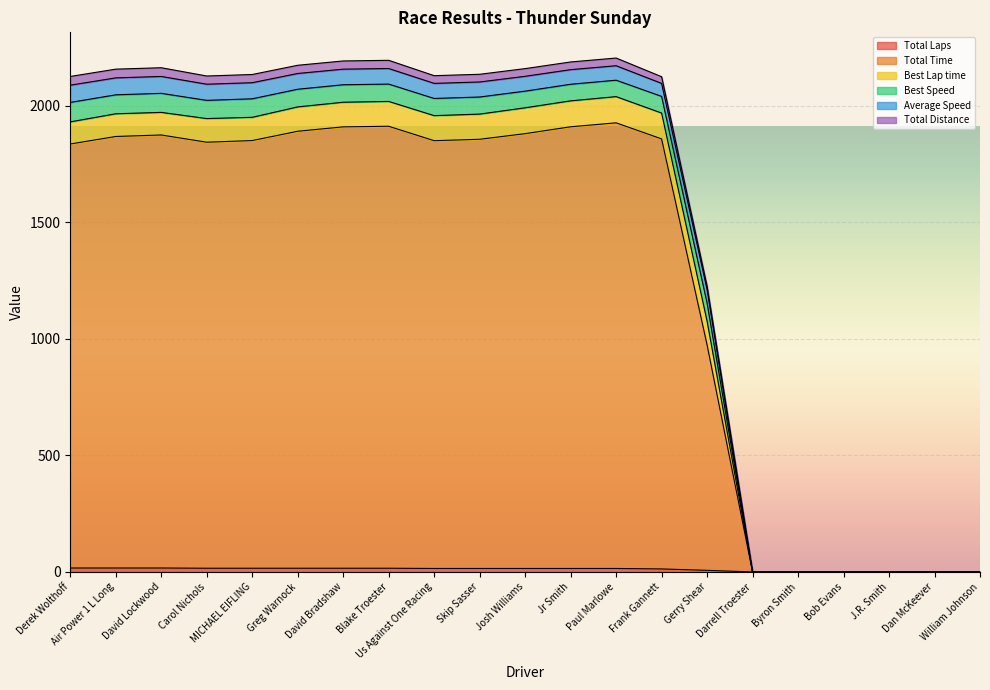

Which category has the highest value across all series?

Paul Marlowe